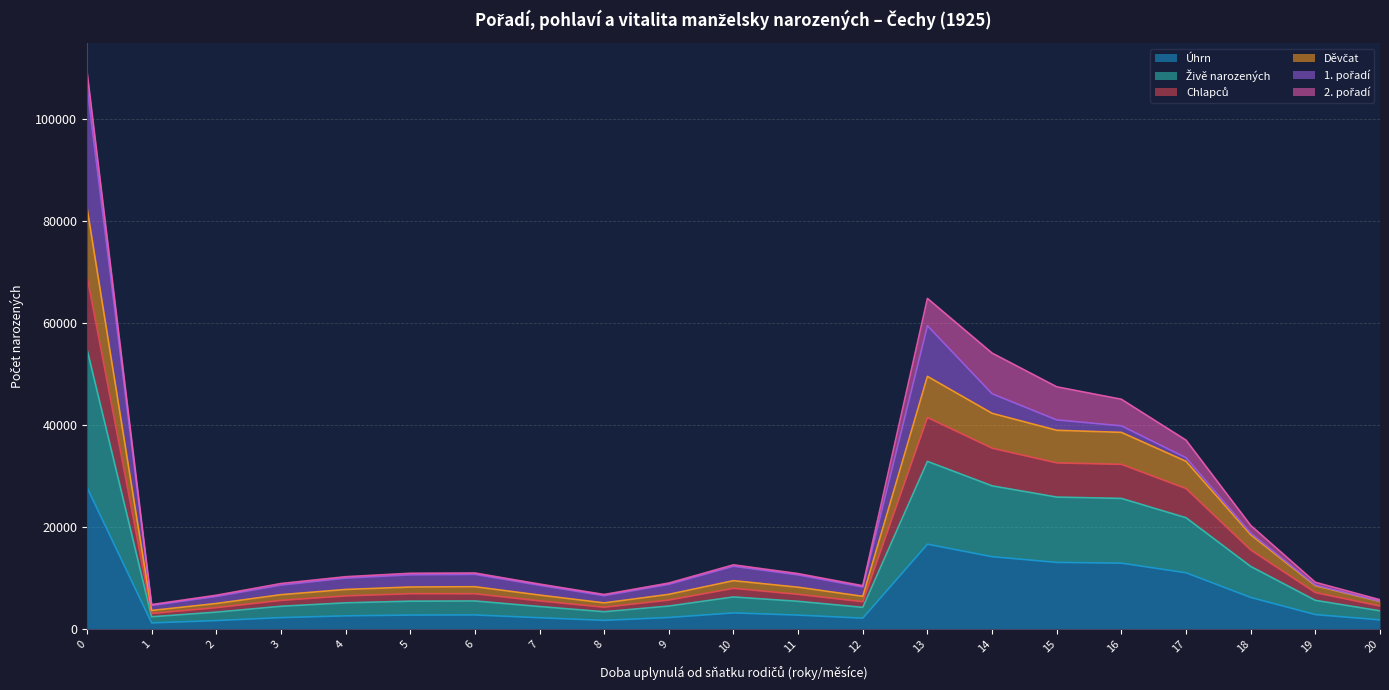

True or false: Živě narozených has more than 2 points higher than both neighbors.

True